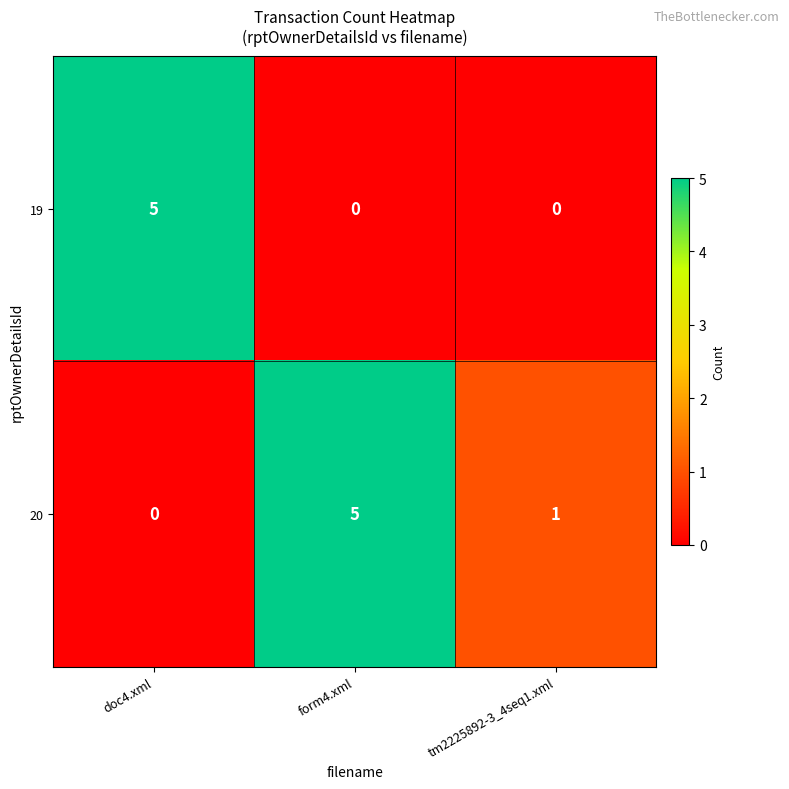

What is the total value across all series at doc4.xml?

5